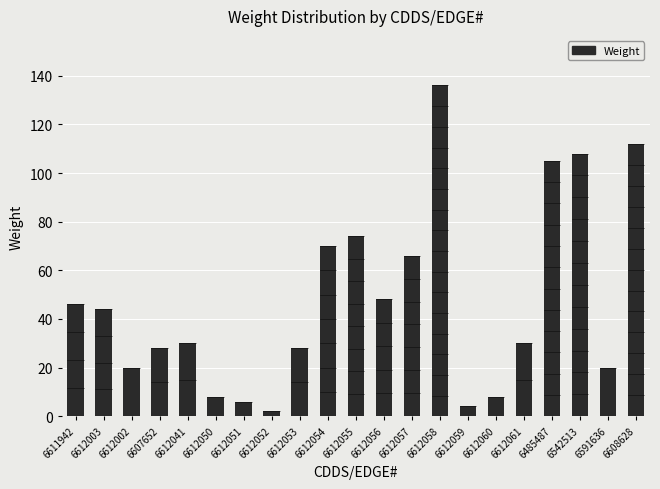

What is the approximate value at 6612050?

8